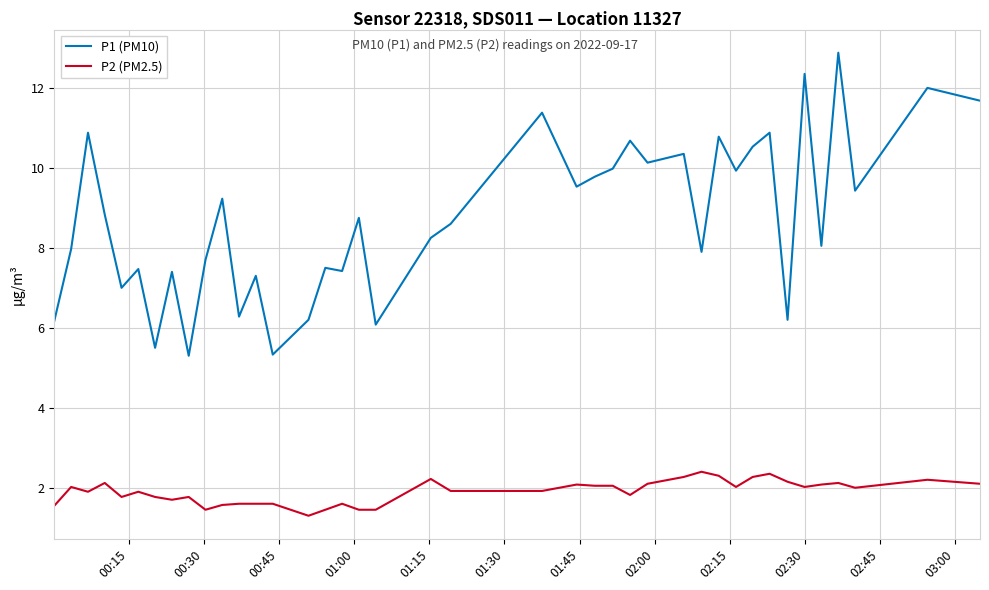

How many lines are shown in the chart?

2